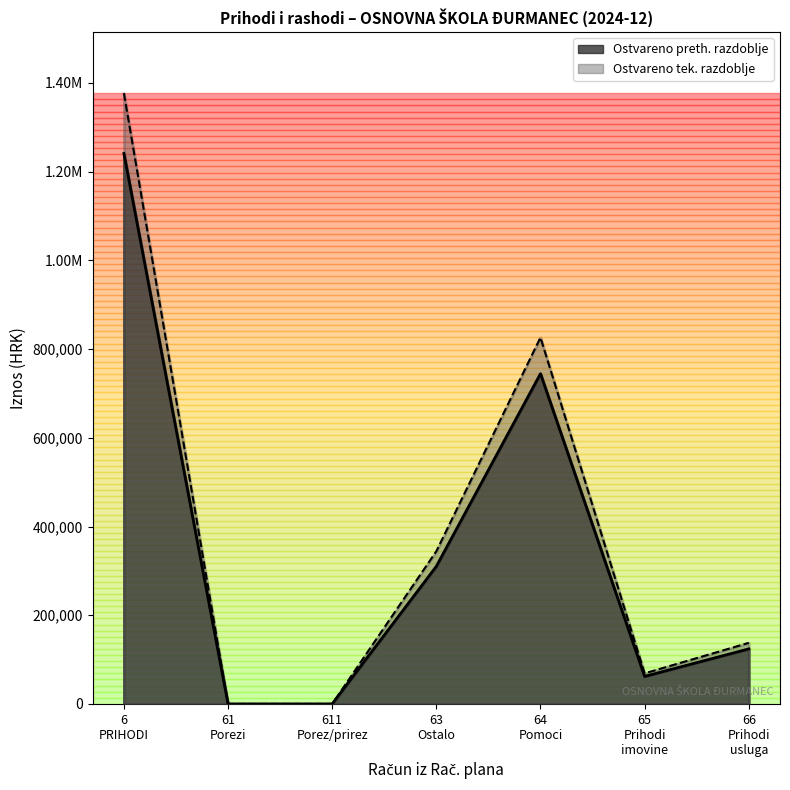

True or false: Ostvareno tekuca and Prihodi poslovanja cross at least once.

False